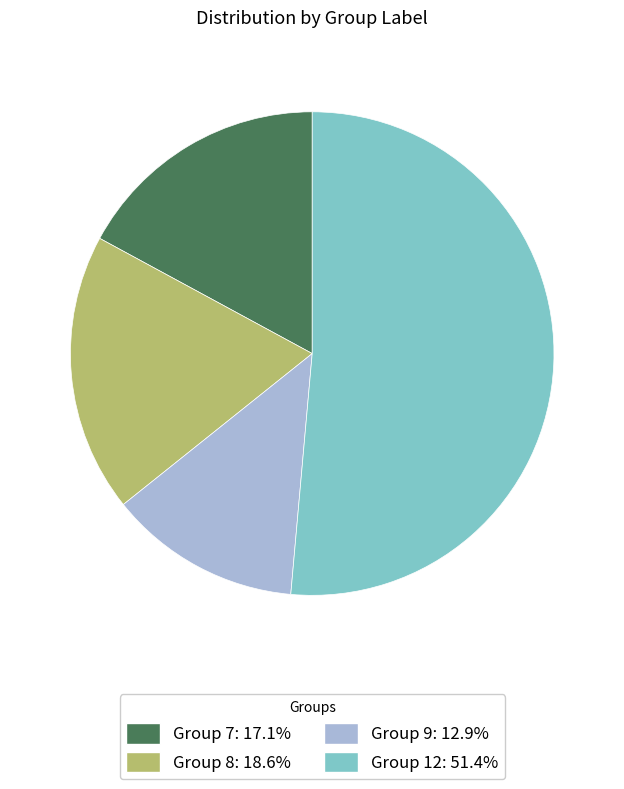

Is there any slice that represents more than half of the pie?

Yes